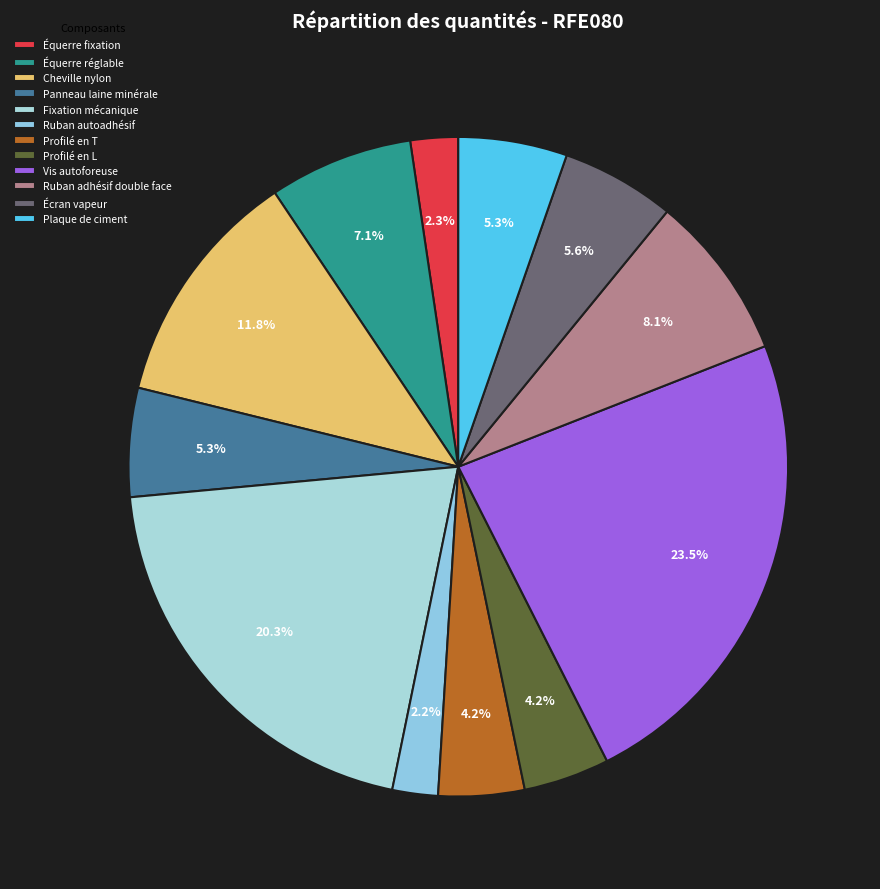

Count the number of slices in the pie.

12